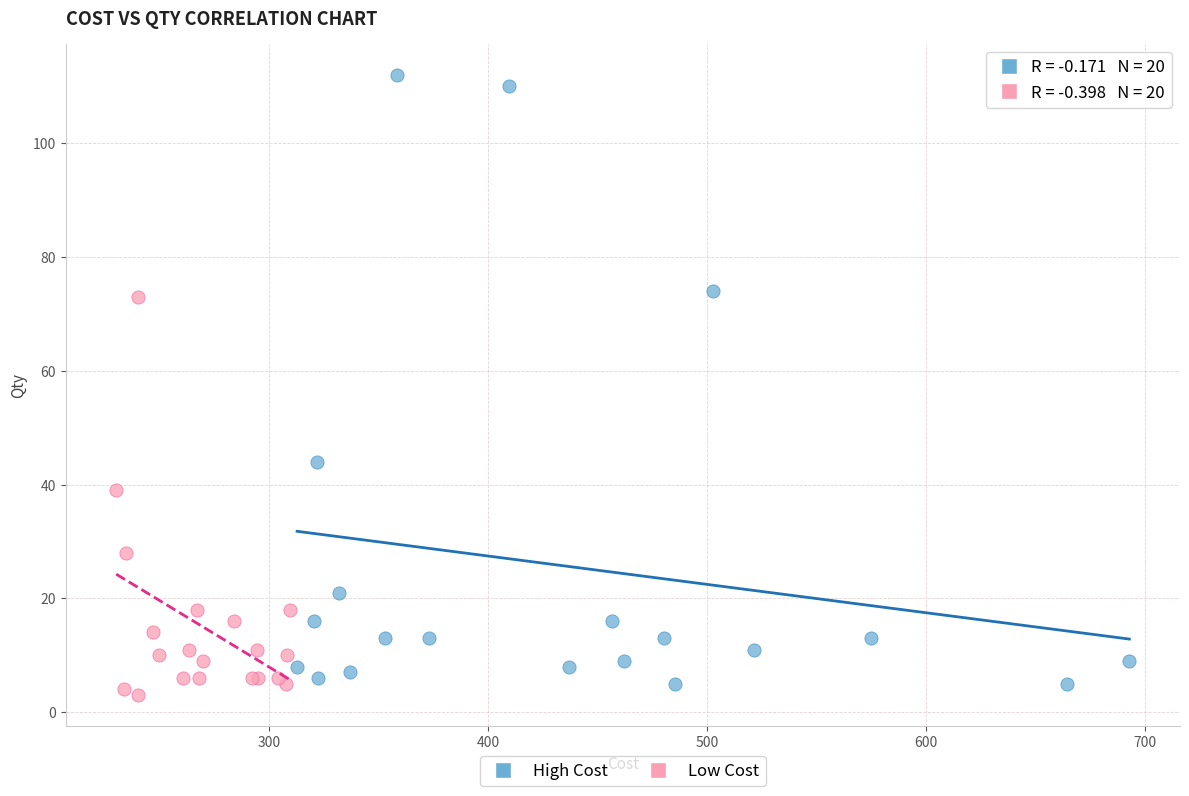

Which series has the largest Y range (max minus min)?

High Cost